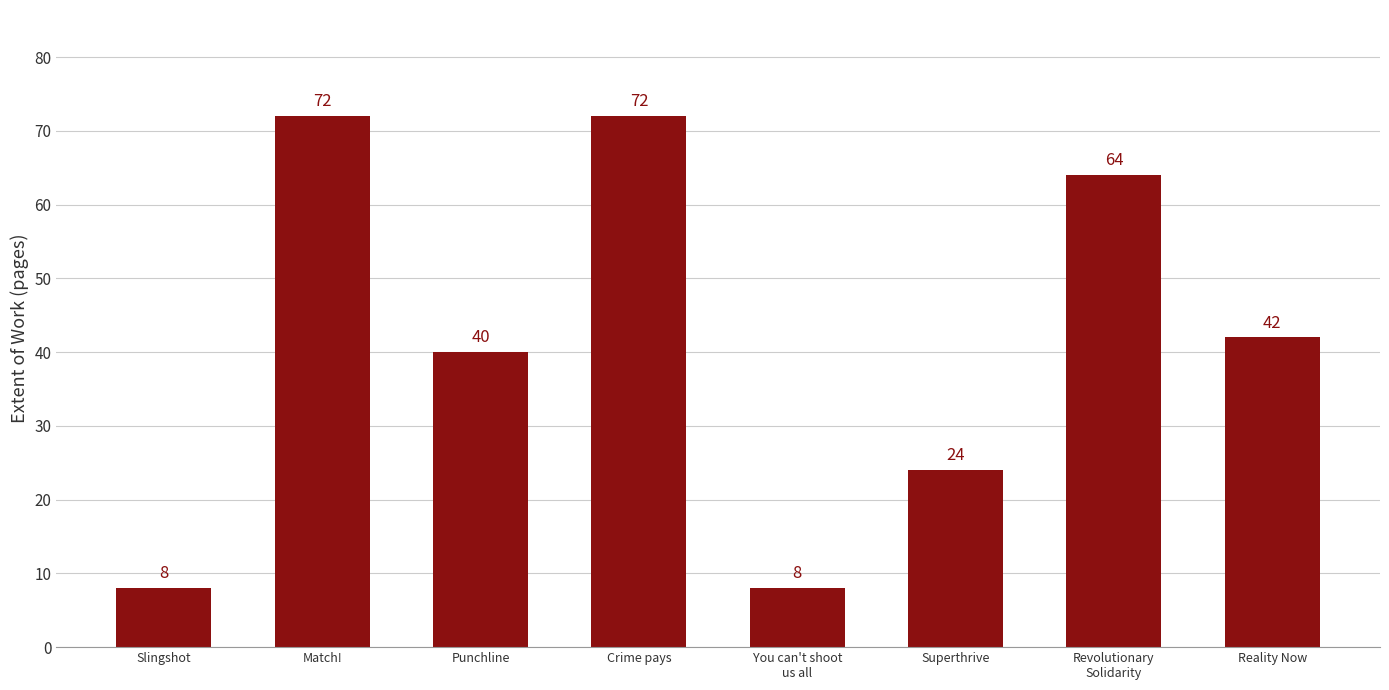

What is the label of the 5th bar from the right?

Crime pays